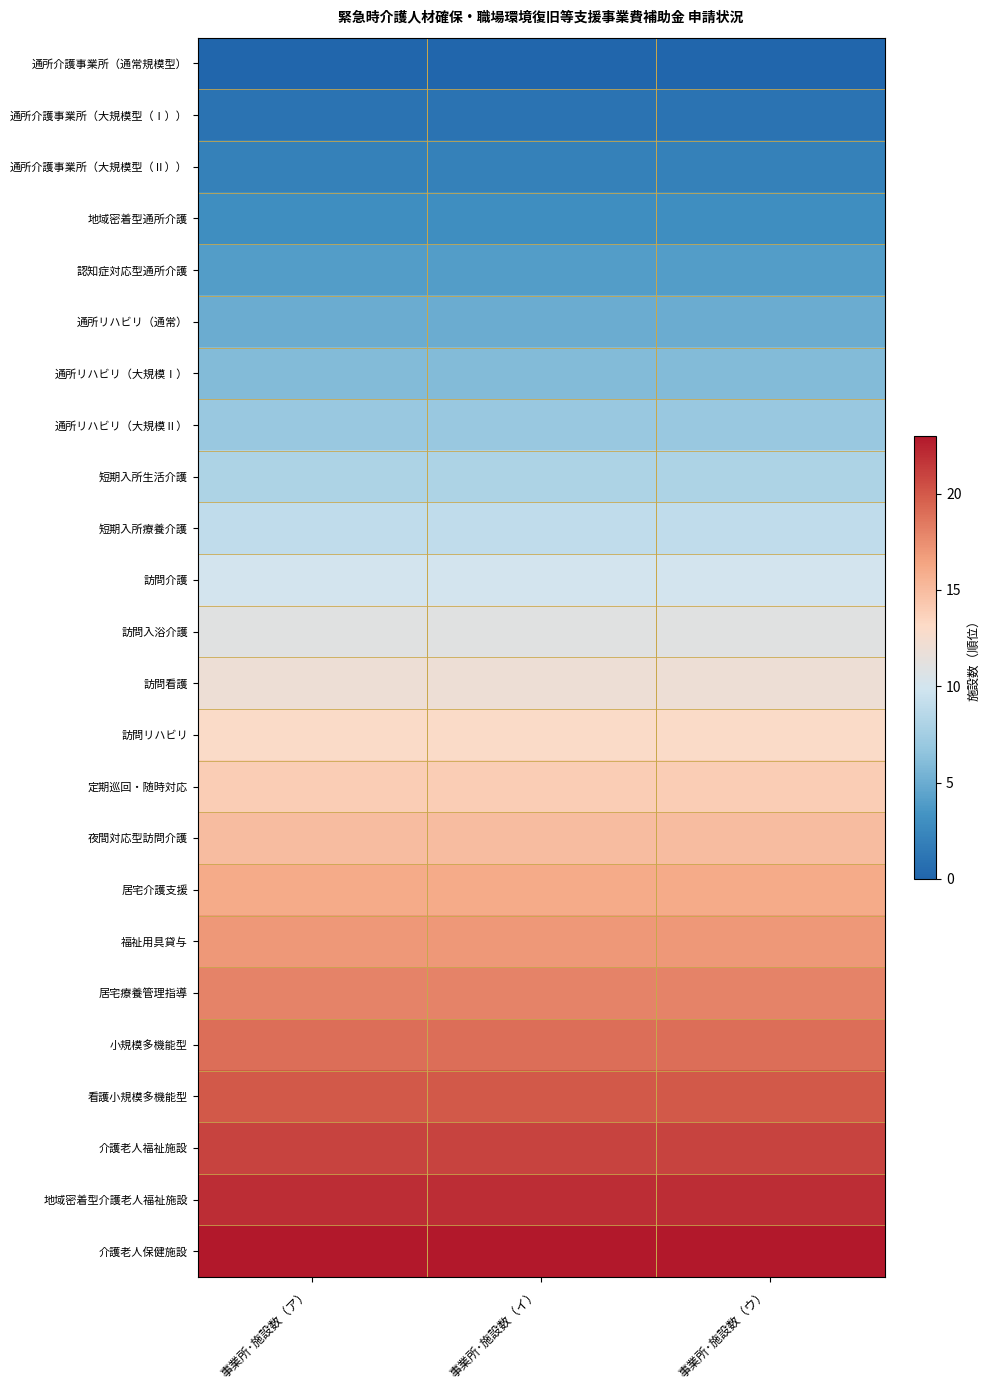

What is the difference between the highest and lowest values at 事業所･施設数（ア）?

23